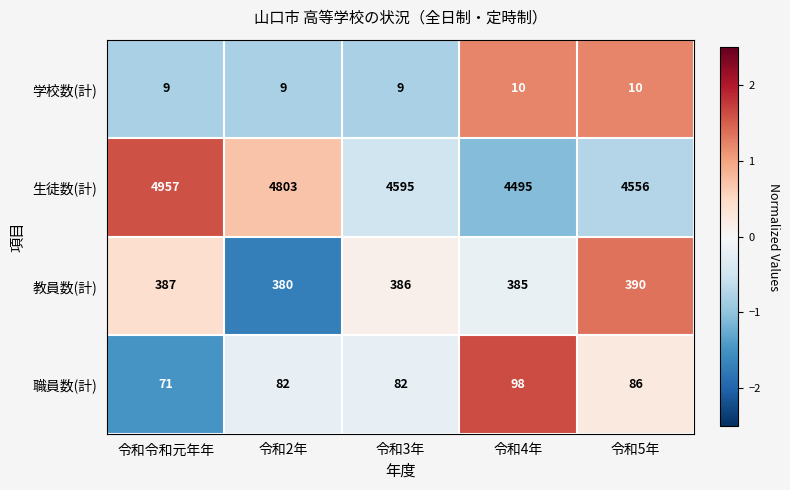

List the series in order of their peak value, lowest first.

学校数(計), 職員数(計), 教員数(計), 生徒数(計)